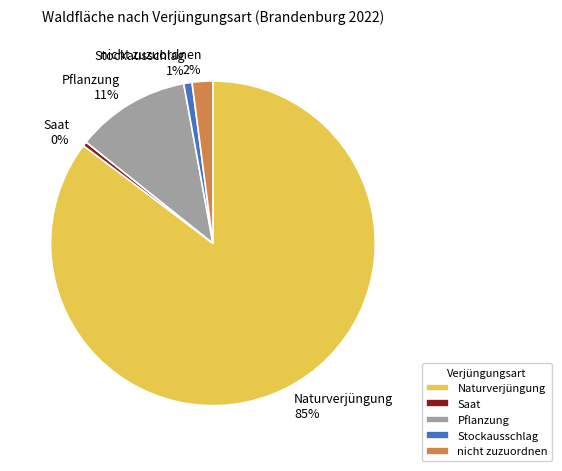

Which category accounts for the majority?

Naturverjüngung